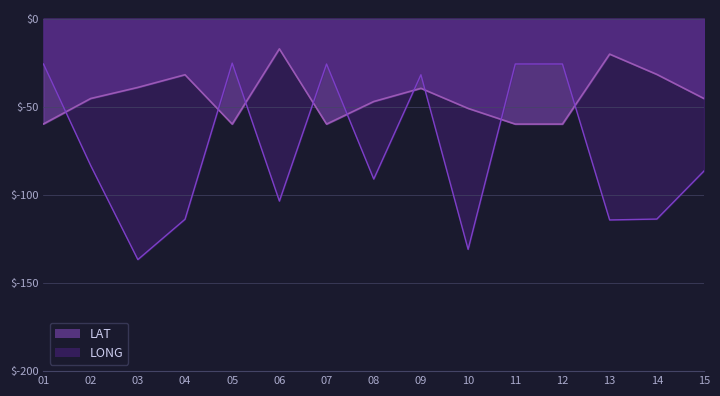

Rank the series by their maximum value, from highest to lowest.

LAT, LONG